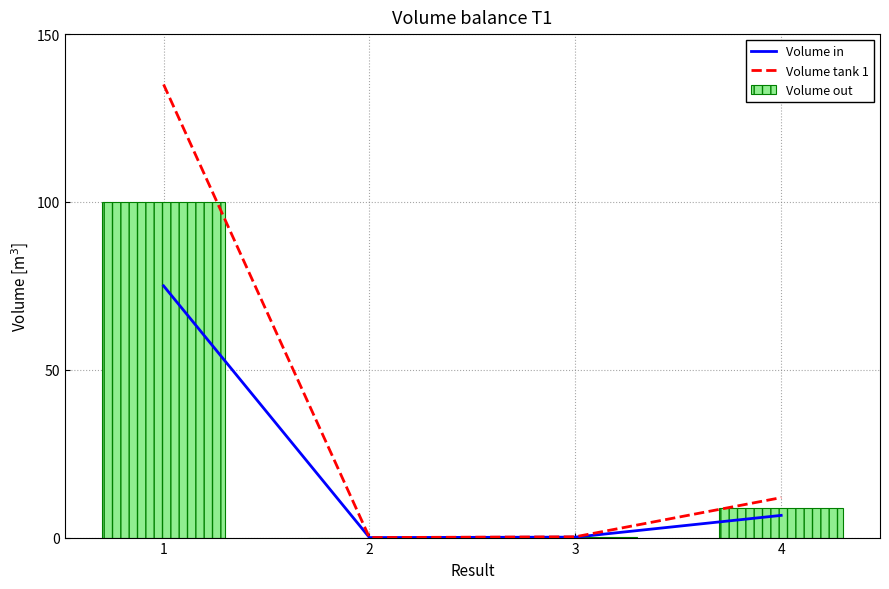

At which label does Volume tank 1 reach its peak?

1